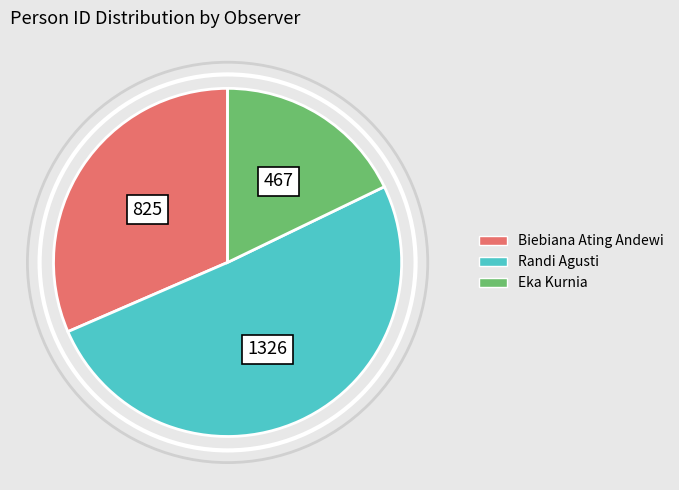

Is it true that Randi Agusti is 51% of the pie?

True